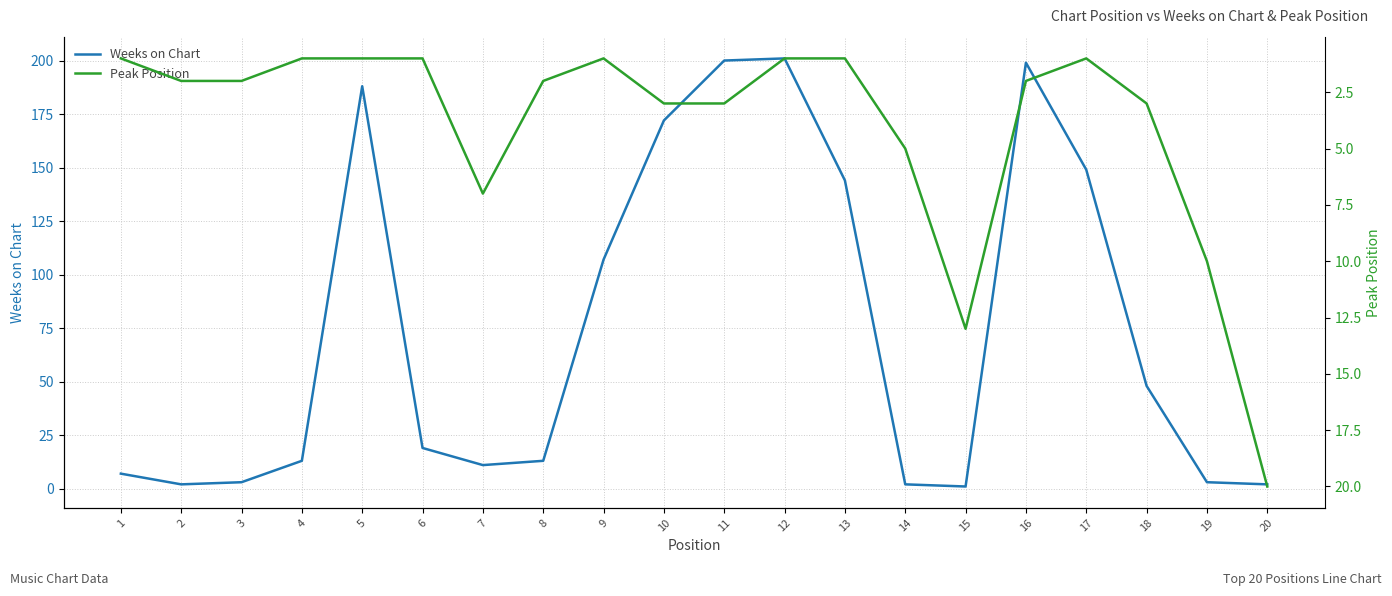

At which category does Peak Position reach its first local valley?

9